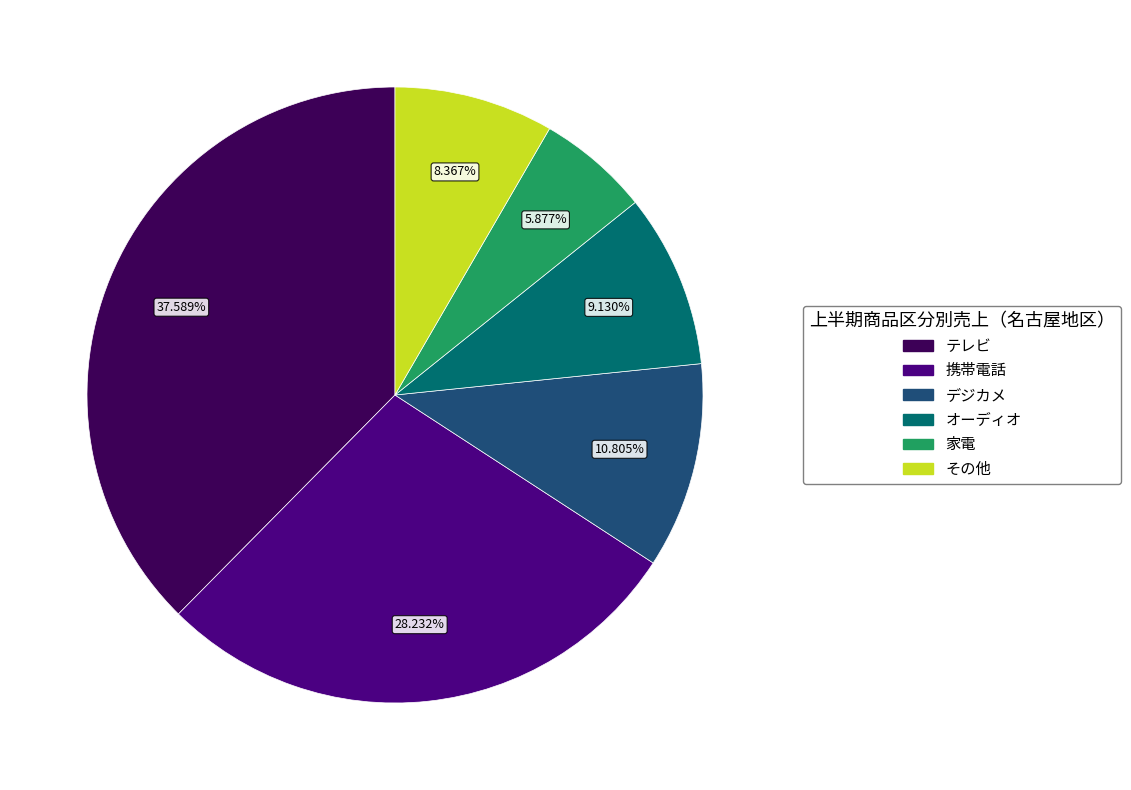

Rank the categories by value from highest to lowest.

テレビ, 携帯電話, デジカメ, オーディオ, その他, 家電